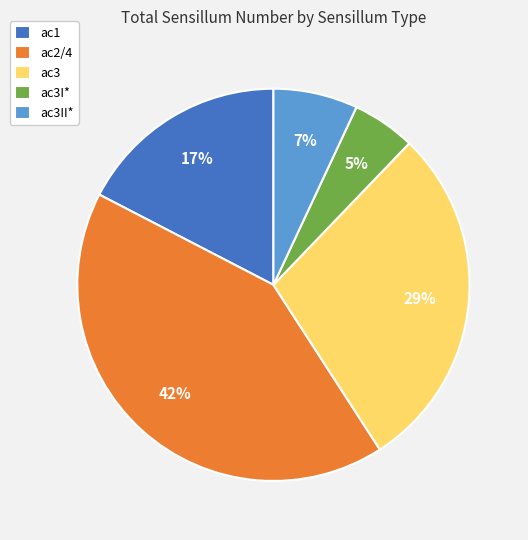

What is the ratio of the value at ac3 to the value at ac2/4?

0.7